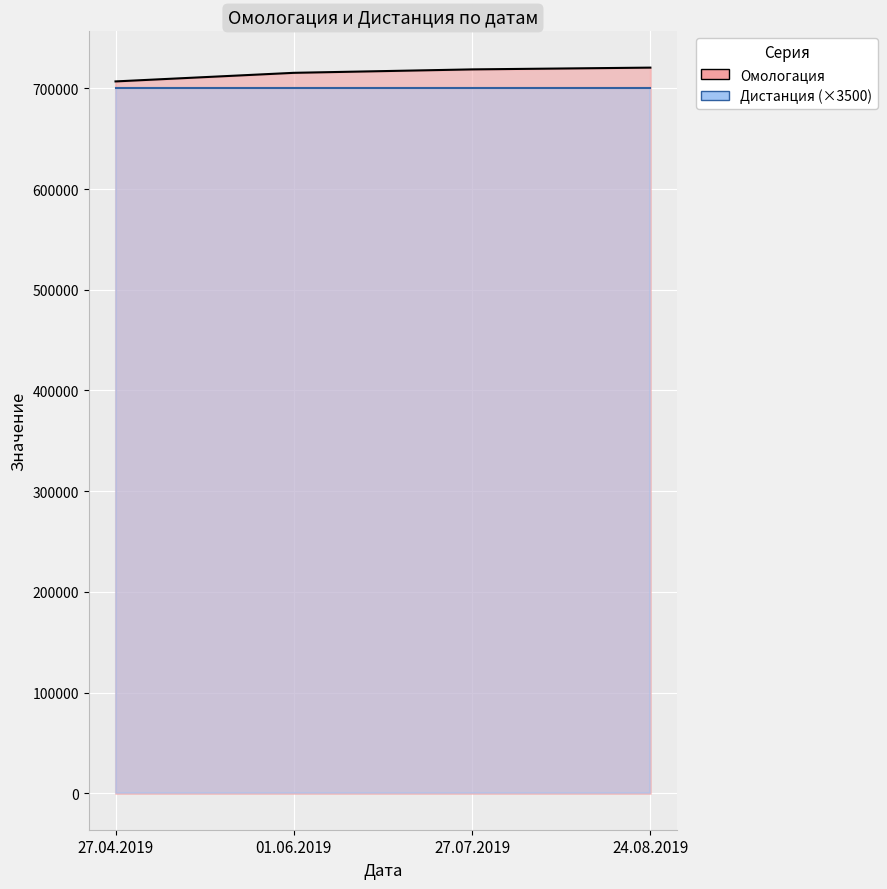

Reading left to right, transcribe all the data shown in this chart.

706798	715327	718735	720494